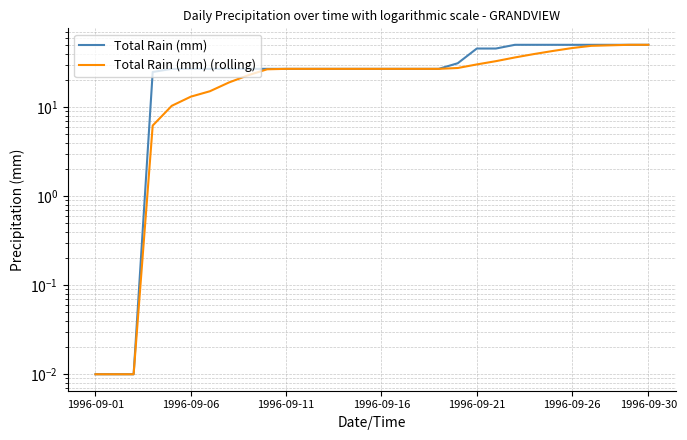

What is the total value across all series at 7?

45.8